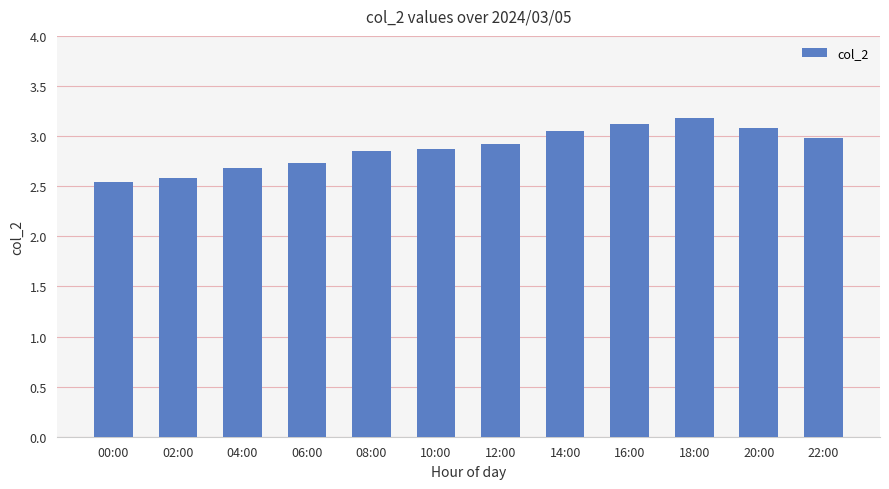

Between 14:00 and 00:00, which is larger?

14:00